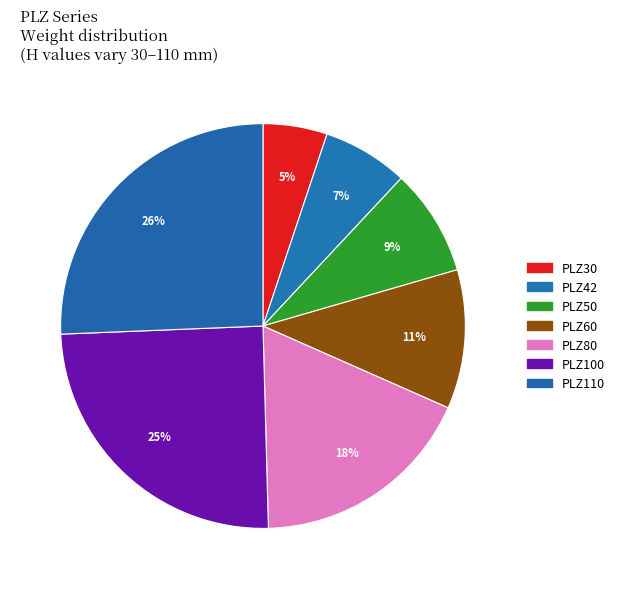

Rank the categories by value from highest to lowest.

PLZ110, PLZ100, PLZ80, PLZ60, PLZ50, PLZ42, PLZ30